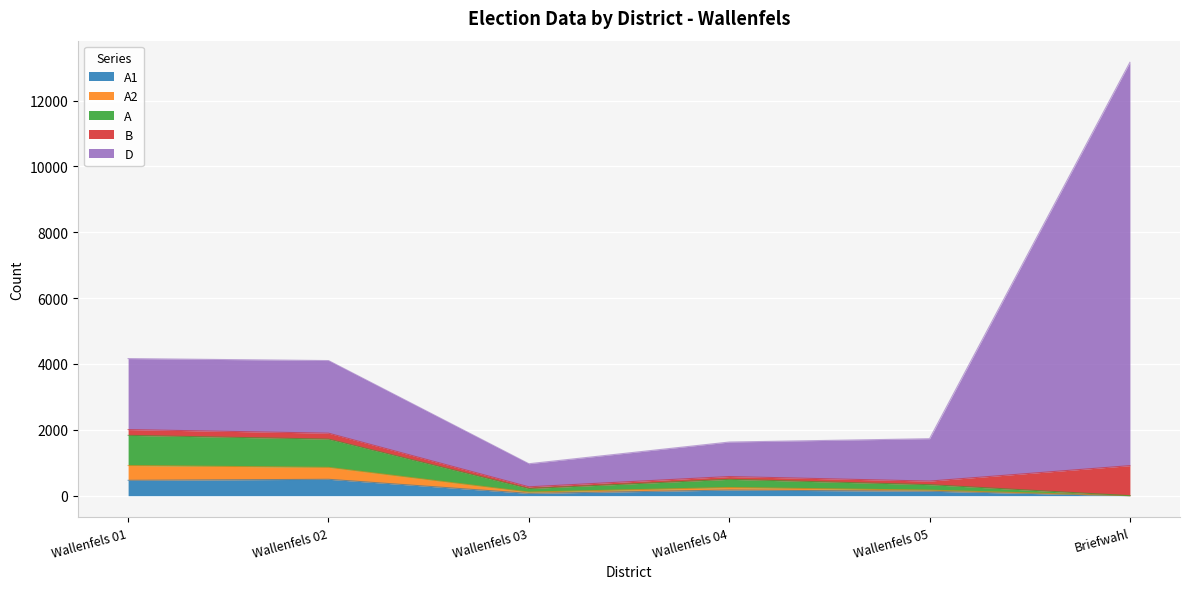

At which category is the sum across all series the highest?

Briefwahl